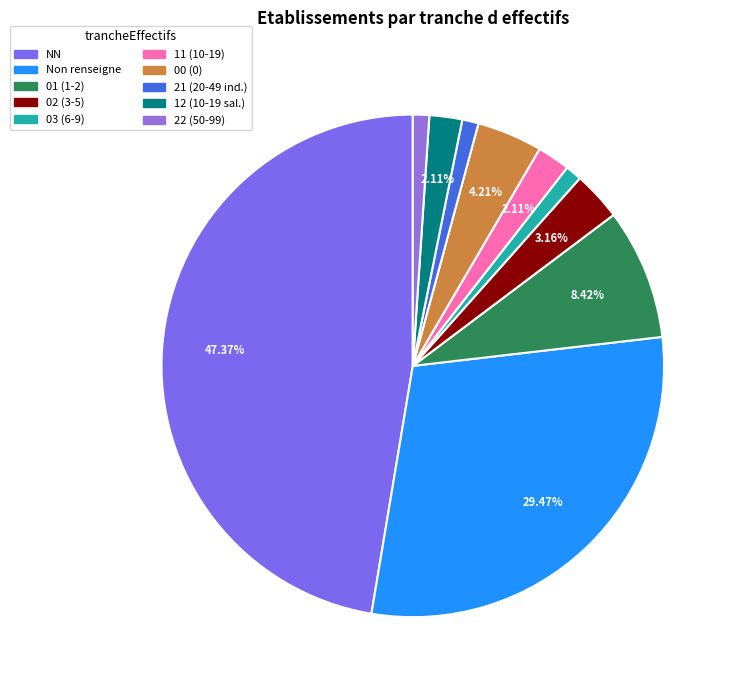

To the nearest percent, what is the average slice percentage?

10%